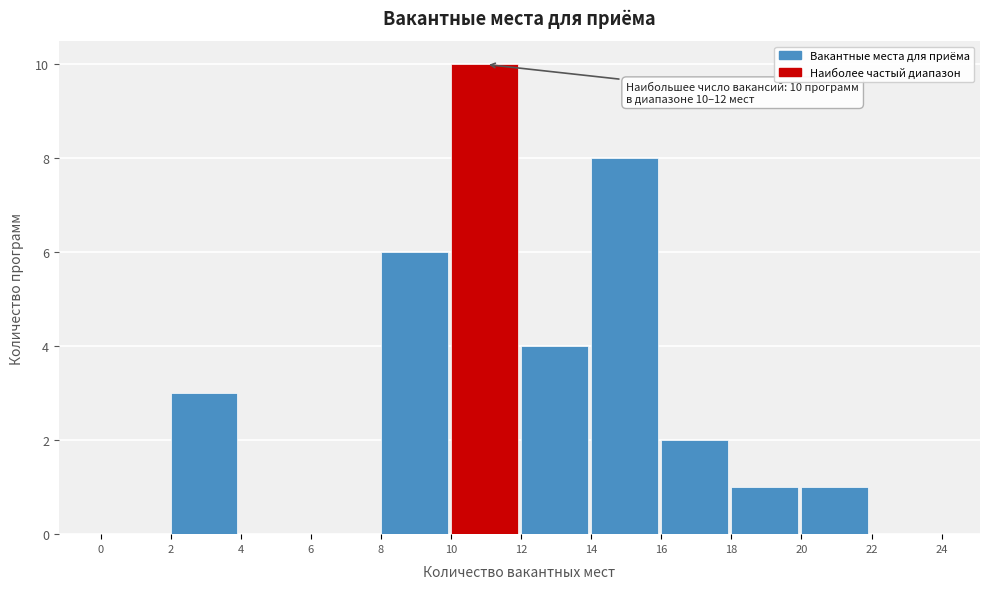

Which range on the x-axis has the tallest bar?

10 to 12